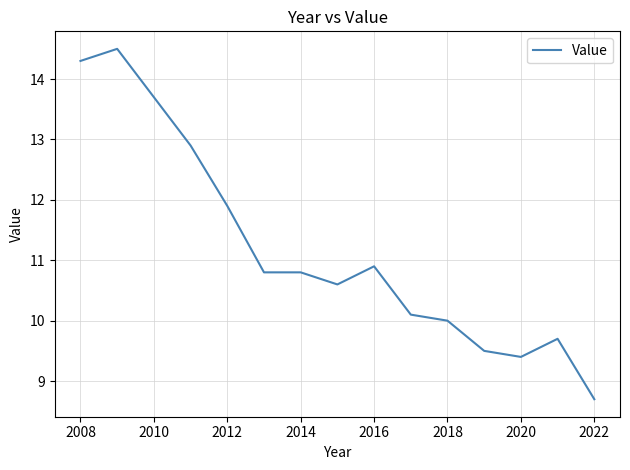

Does the chart display data point markers on the line(s)?

No